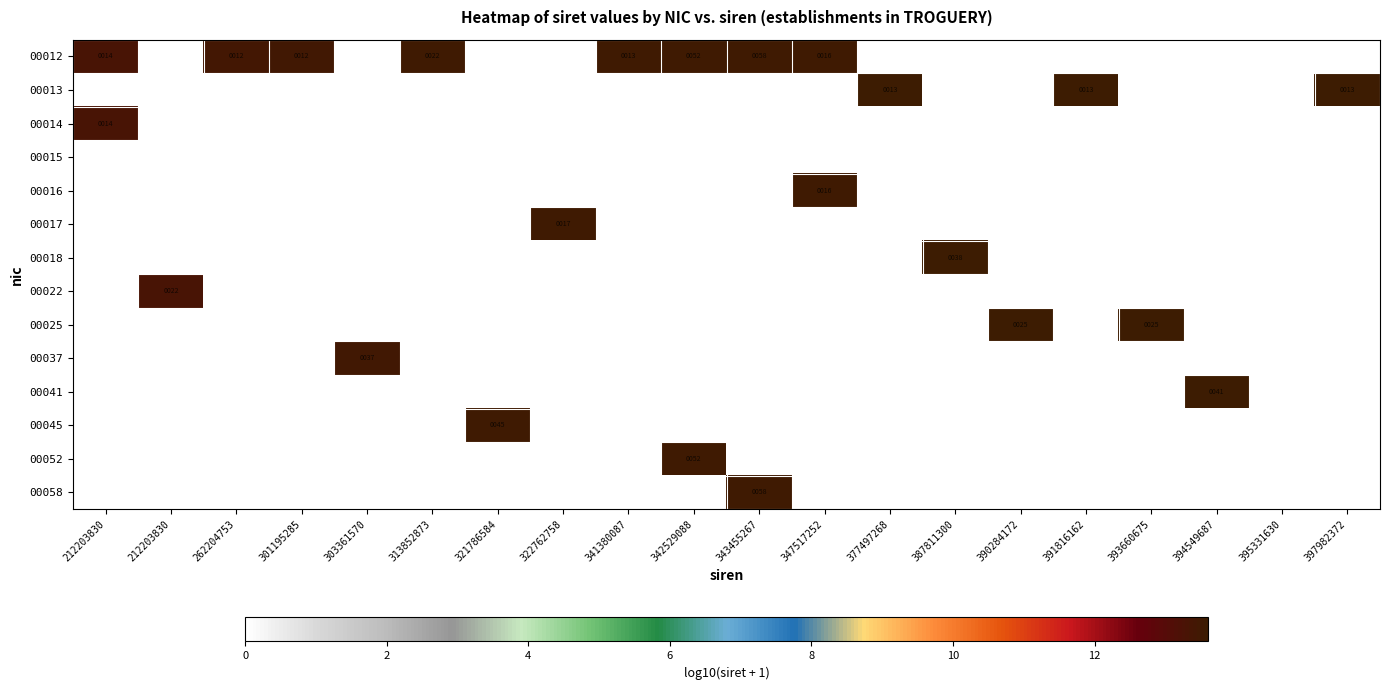

At which category does the chart reach its peak across all series?

397982372